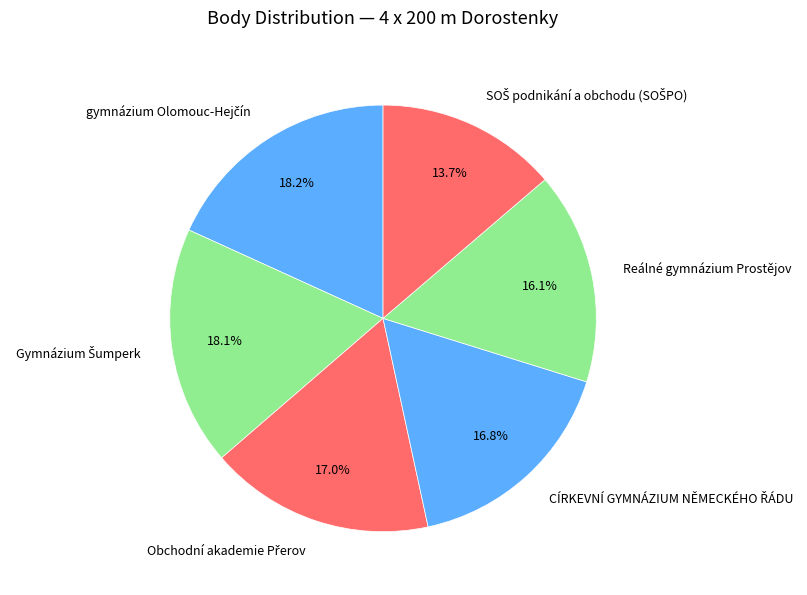

Is there any slice that represents more than half of the pie?

No